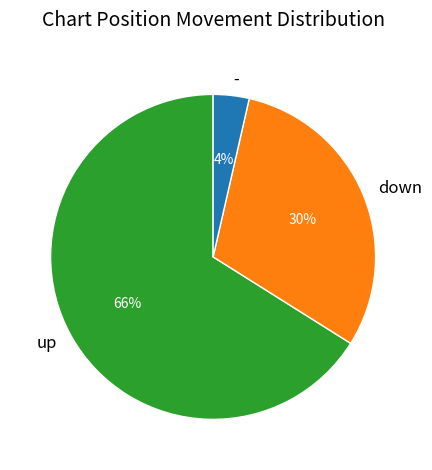

Do down and up together represent more than half of the pie?

Yes